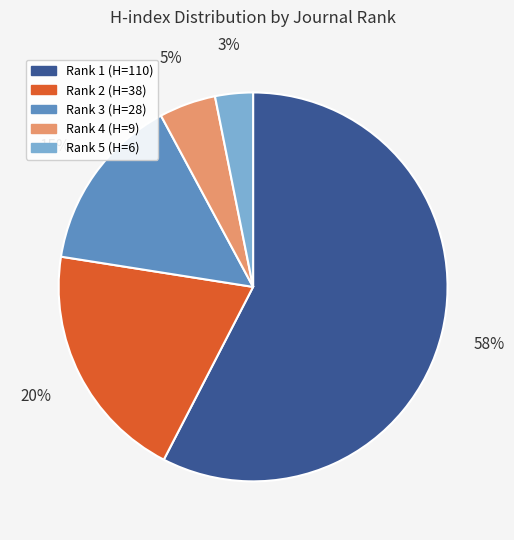

Is the sum of Rank 2 (H=38) and Rank 4 (H=9) greater than half?

No